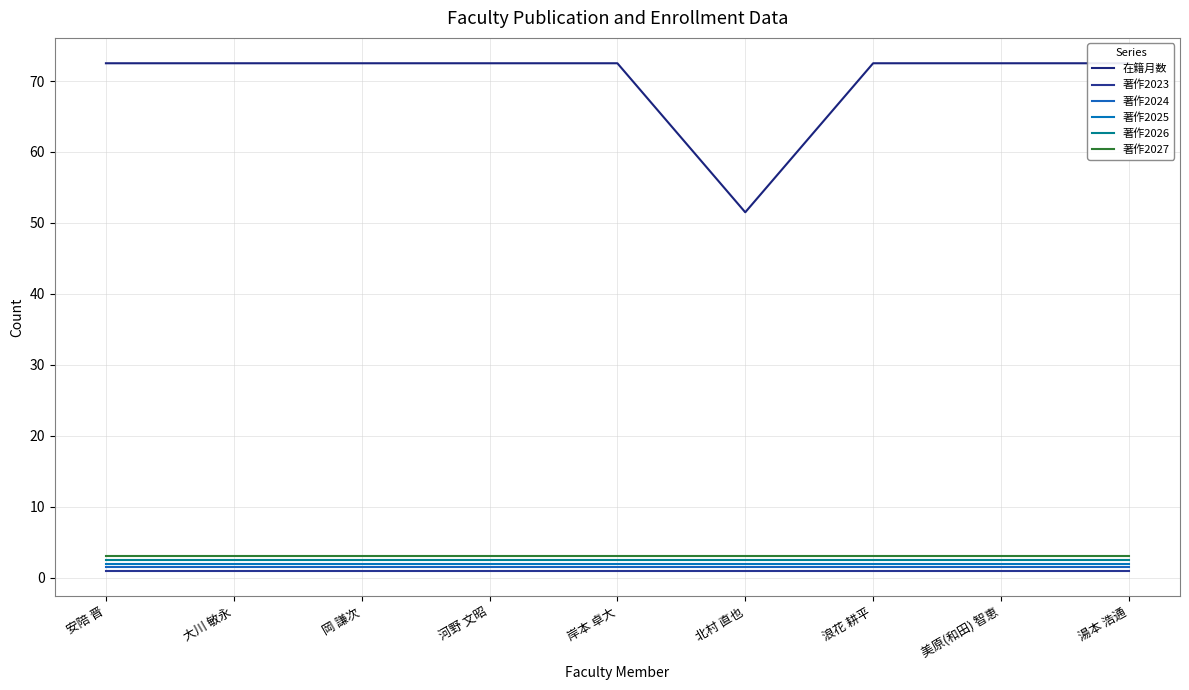

At 美原(和田) 智恵, list the series in order from smallest to largest.

著作2023, 著作2024, 著作2025, 著作2026, 著作2027, 在籍月数